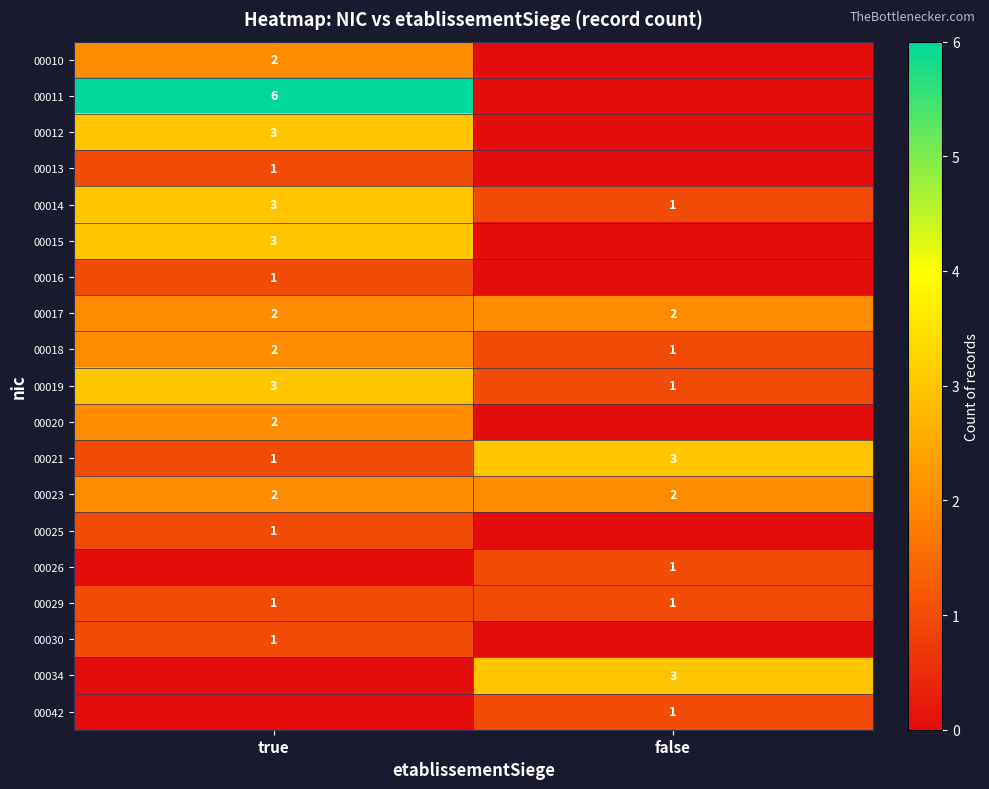

The value of 00029 at false is 2. True or false?

False